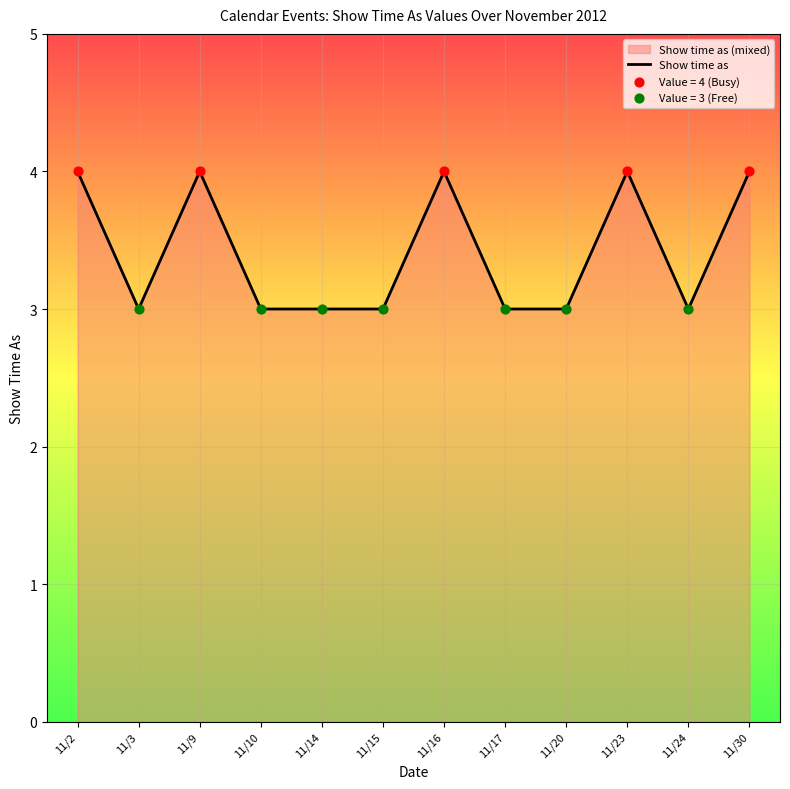

Between 11/15 and 11/9, which is larger?

11/9